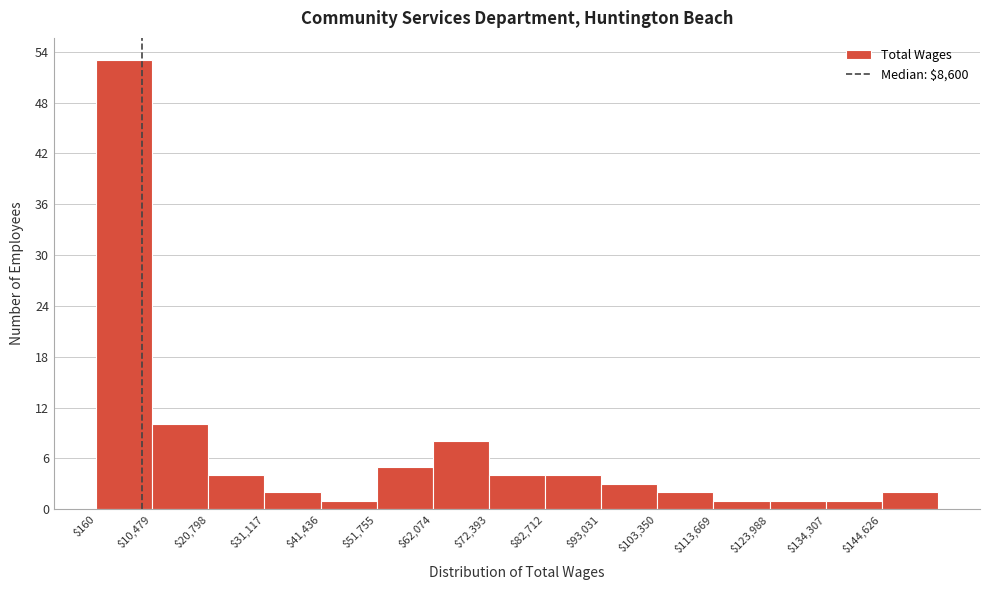

Reading left to right, list every bar in this chart as the range it spans on the x-axis followed by its height. Neither the bar edges nor the heights are printed on the chart, so give them approximately, as read against the axes.

0 to 10000: 53
10000 to 20000: 10
20000 to 32000: 4
32000 to 42000: 2
42000 to 52000: 1
52000 to 62000: 5
62000 to 72000: 8
72000 to 82000: 4
82000 to 94000: 4
94000 to 104000: 3
104000 to 114000: 2
114000 to 124000: 1
124000 to 134000: 1
134000 to 144000: 1
144000 to 154000: 2